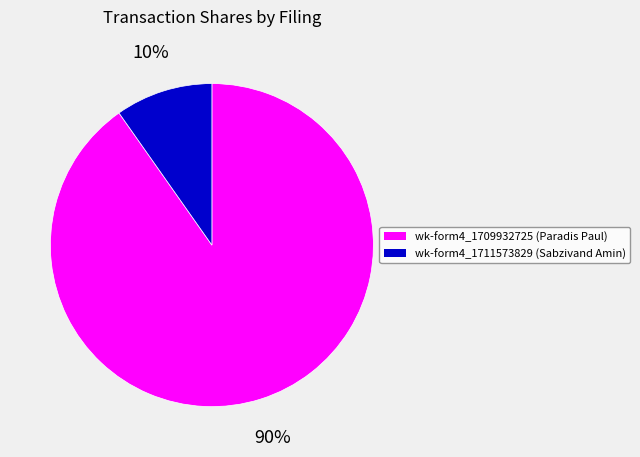

Does any single category account for the majority?

Yes